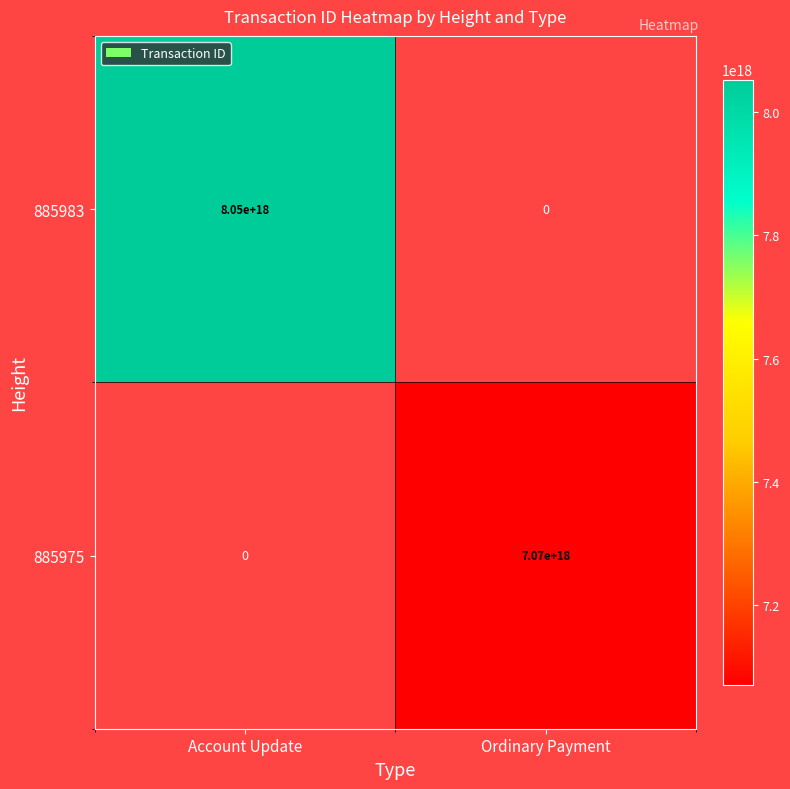

The 885983 series shows 5002821435387547648.0 at Account Update. True or false?

False